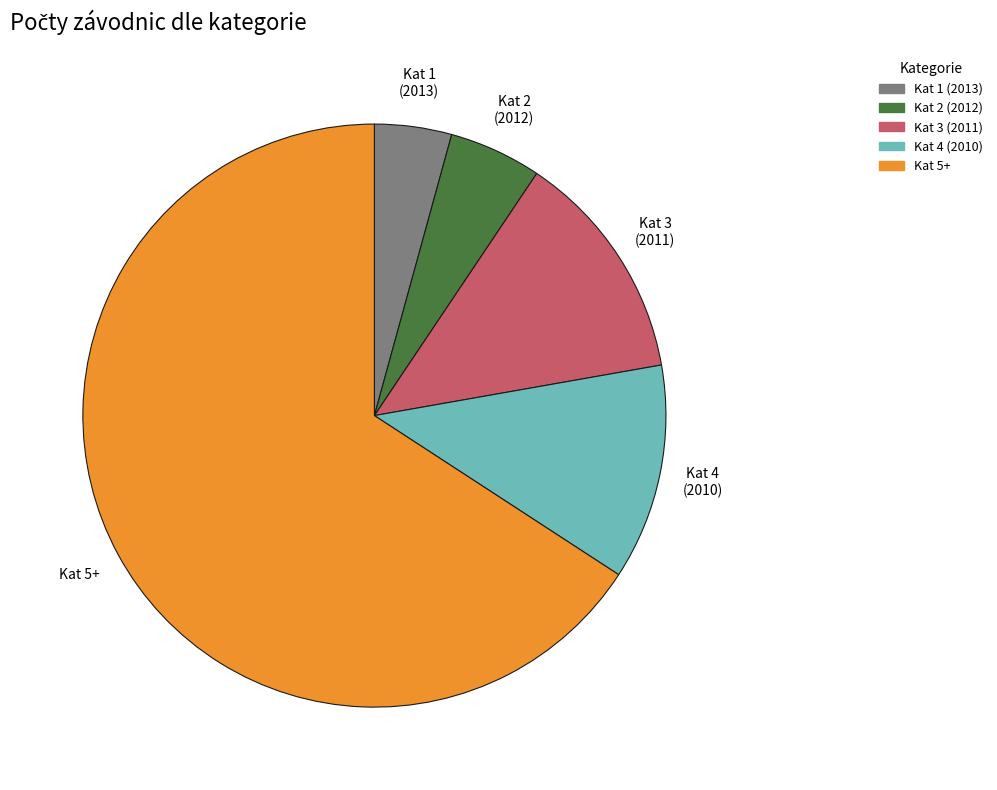

Is there any slice that represents more than half of the pie?

Yes